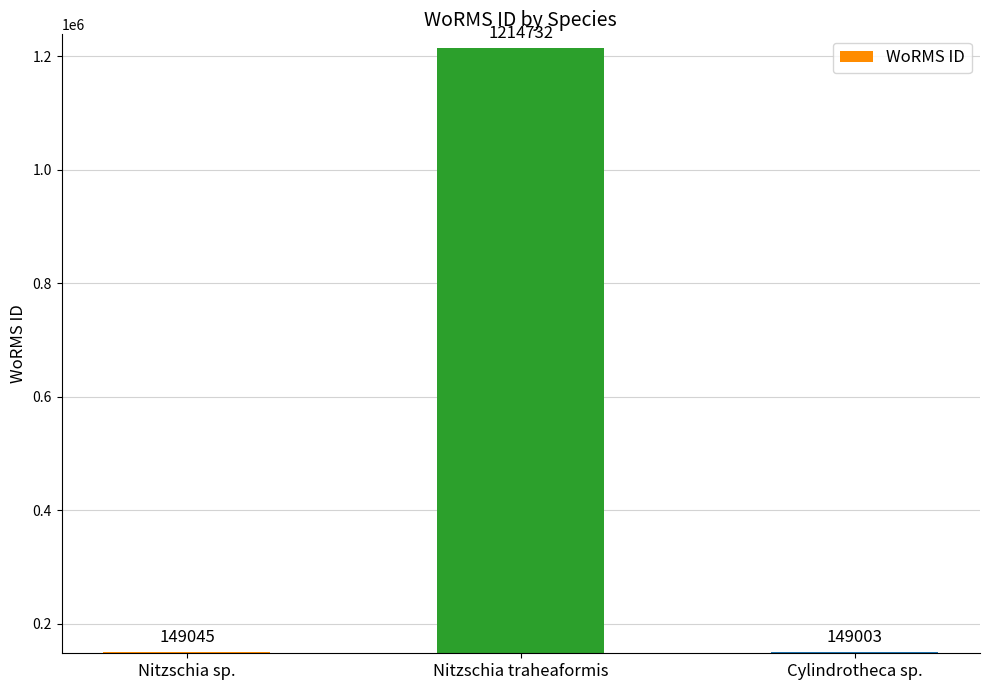

Count the number of data series in this chart.

1